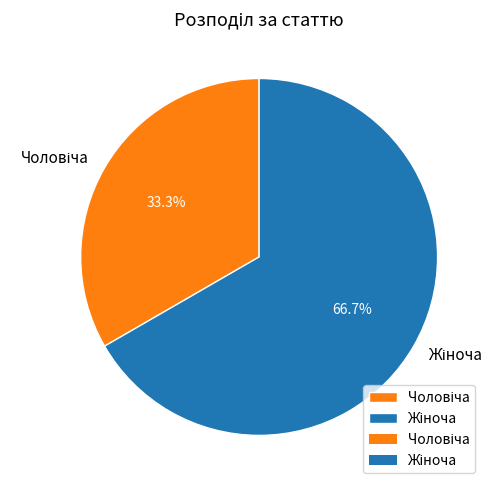

Is there any slice that represents more than half of the pie?

Yes